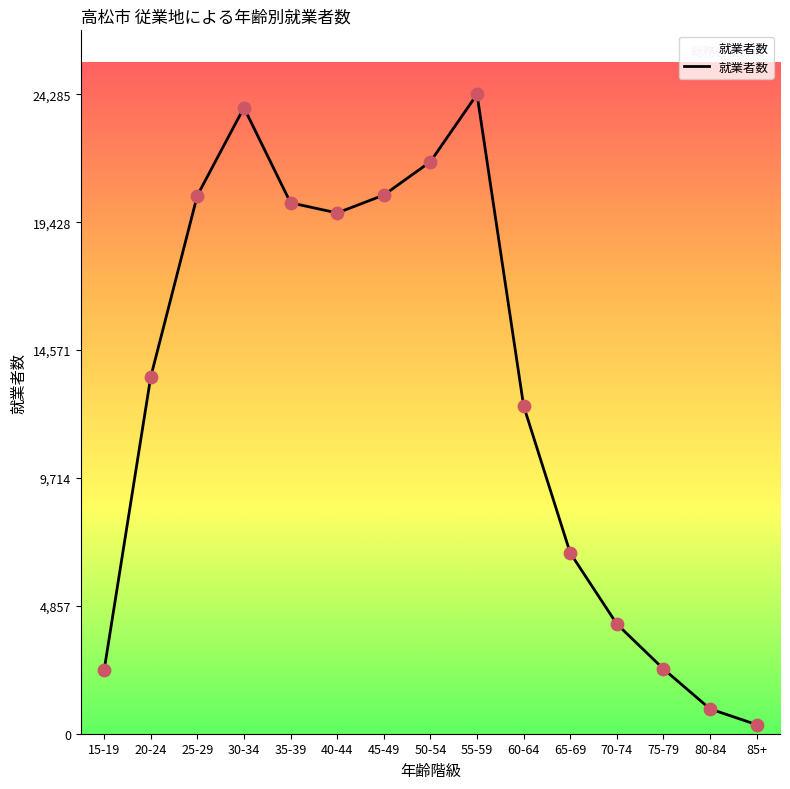

What is the change in value from 40-44 to 70-74?

-15611